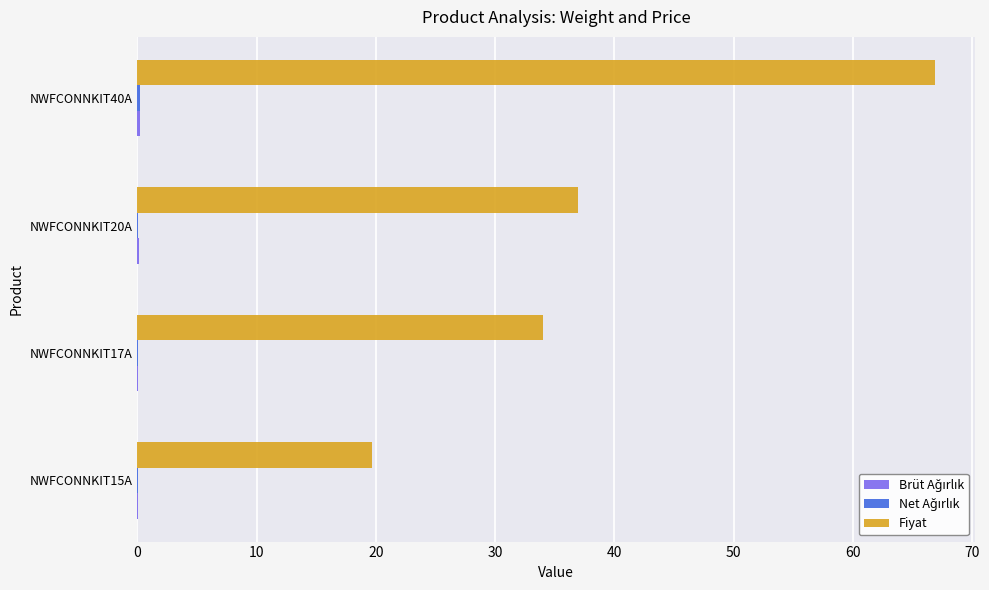

At which category does the chart reach its peak across all series?

NWFCONNKIT40A